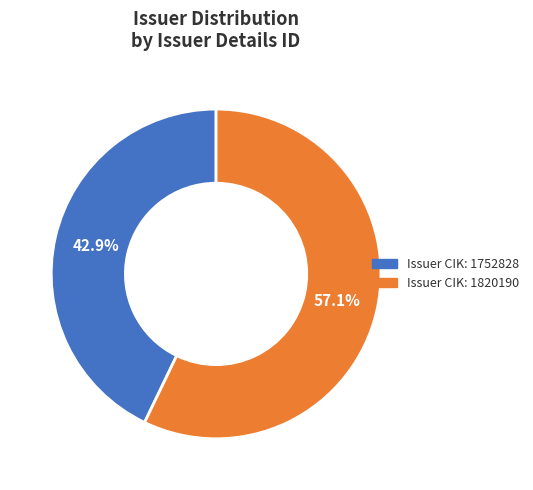

Does any single category account for the majority?

Yes